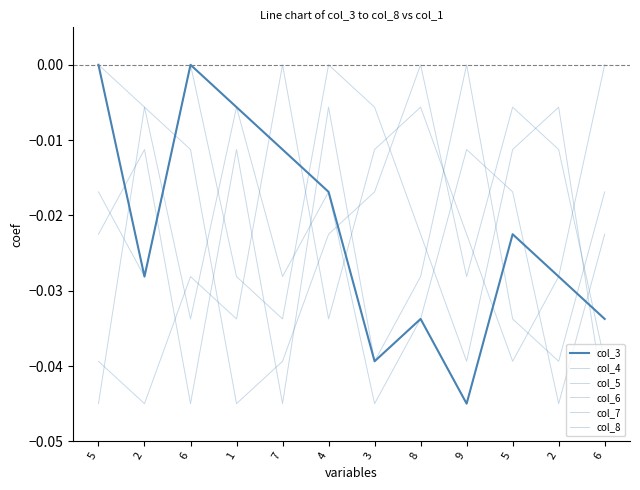

Reading right to left, transcribe all the data shown in this chart.

col_3: 6=-0.0	2=-0.0	5=-0.0	9=-0.0	8=-0.0	3=-0.0	4=-0.0	7=-0.0	1=-0.0	6=0.0	2=-0.0	5=0.0
col_4: 6=-0.0	2=-0.0	5=-0.0	9=-0.0	8=0.0	3=-0.0	4=-0.0	7=-0.0	1=-0.0	6=-0.0	2=-0.0	5=-0.0
col_5: 6=0.0	2=-0.0	5=-0.0	9=-0.0	8=-0.0	3=-0.0	4=-0.0	7=0.0	1=-0.0	6=-0.0	2=-0.0	5=-0.0
col_6: 6=-0.0	2=-0.0	5=-0.0	9=-0.0	8=-0.0	3=-0.0	4=-0.0	7=-0.0	1=-0.0	6=-0.0	2=-0.0	5=0.0
col_7: 6=-0.0	2=-0.0	5=-0.0	9=0.0	8=-0.0	3=-0.0	4=-0.0	7=-0.0	1=-0.0	6=-0.0	2=-0.0	5=-0.0
col_8: 6=-0.0	2=-0.0	5=-0.0	9=-0.0	8=-0.0	3=-0.0	4=0.0	7=-0.0	1=-0.0	6=0.0	2=-0.0	5=-0.0